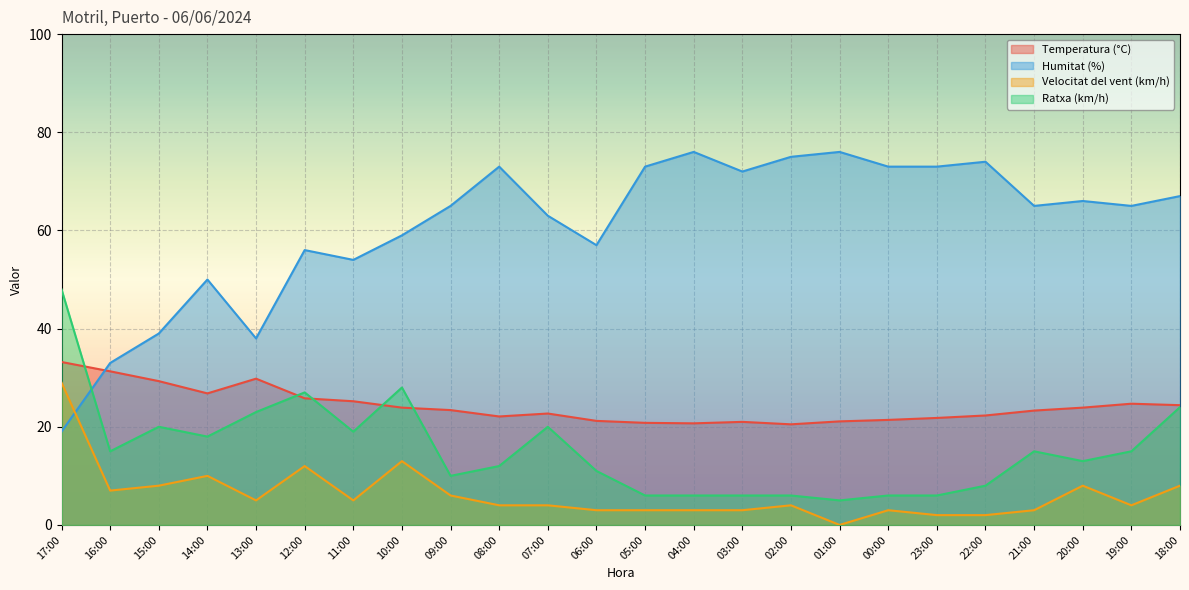

Which category has the lowest value in the Ratxa (km/h) series?

01:00